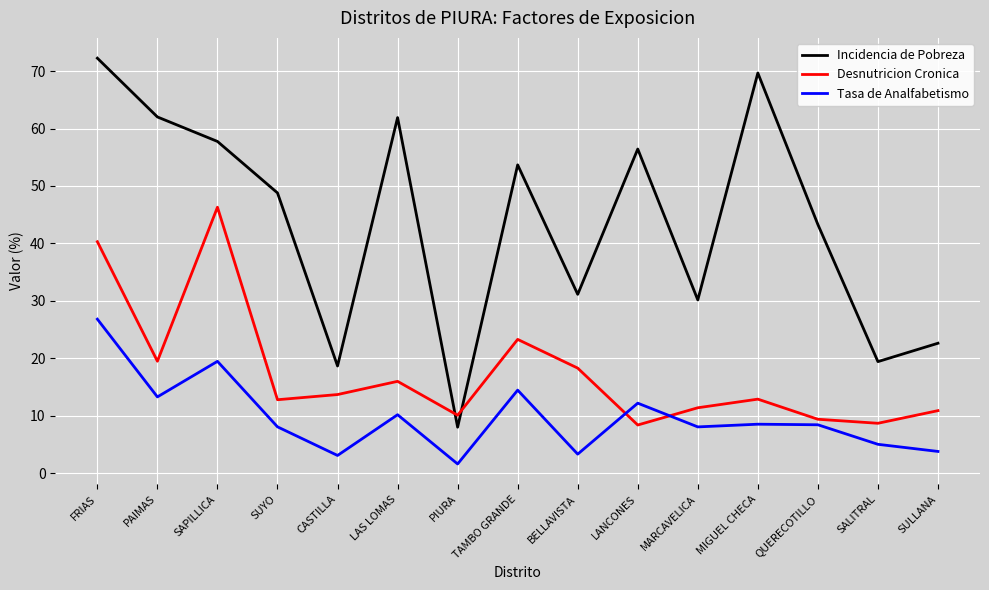

Where is the first local maximum for Tasa de Analfabetismo?

SAPILLICA